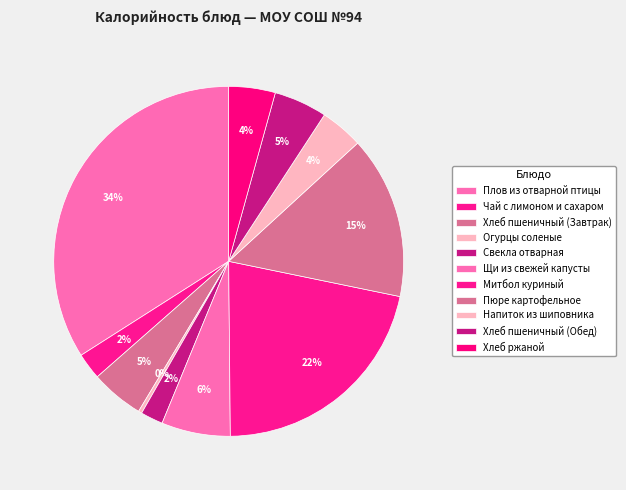

How many slices are in this pie chart?

11